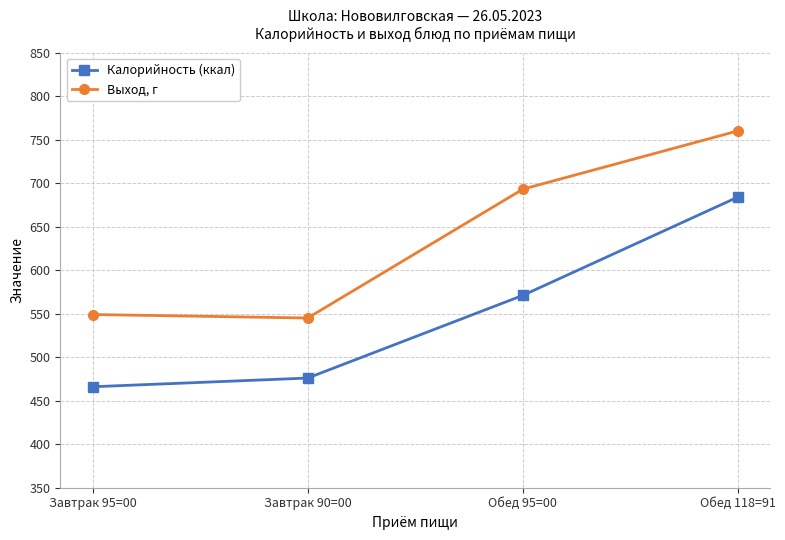

Is it true that Выход, г equals 820 at Завтрак 95=00?

False